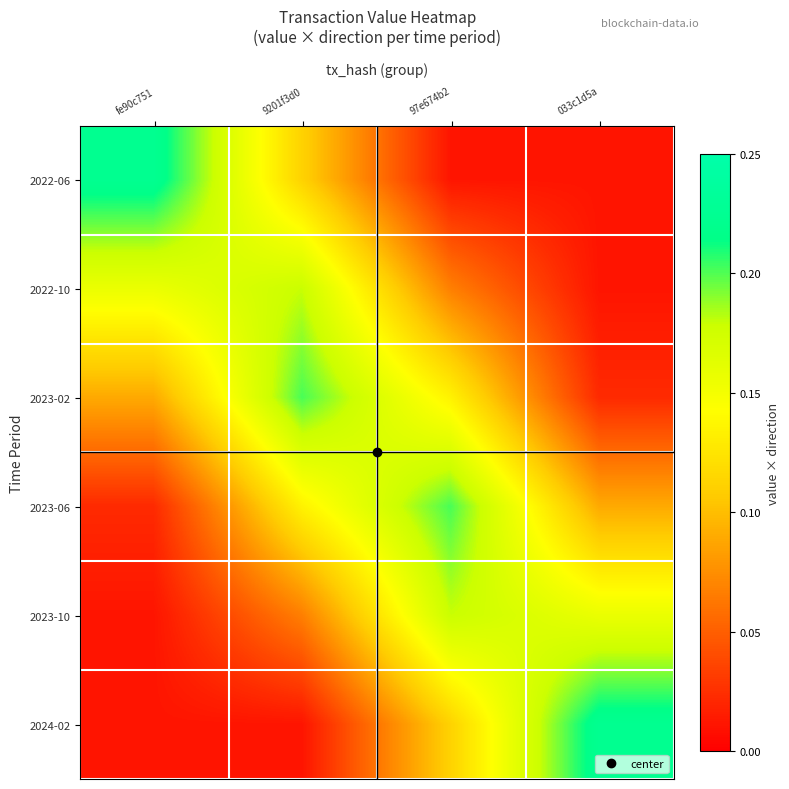

At 97e674b2, list the series in order from smallest to largest.

2022-06, 2022-10, 2024-02, 2023-02, 2023-10, 2023-06